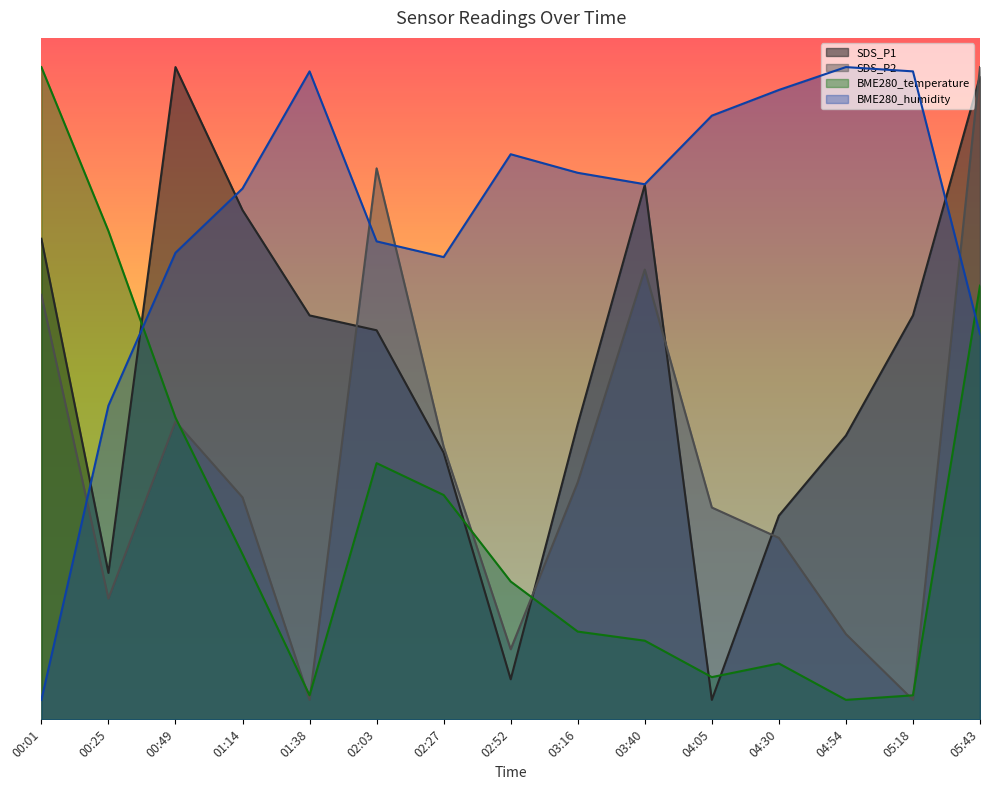

Reading left to right, list all the values displayed in this chart.

SDS_P1: 49.4	15.0	67.0	52.3	41.5	40.0	27.4	4.1	30.3	54.9	2.0	20.9	29.2	41.5	66.1
SDS_P2: 43.6	12.4	30.6	22.8	2.0	56.6	28.0	7.2	24.4	46.2	21.8	18.6	8.8	2.0	67.0
BME280_temperature: 67.0	50.2	31.0	17.0	2.5	26.3	23.0	14.2	9.0	8.1	4.3	5.7	2.0	2.5	44.6
BME280_humidity: 2.0	32.2	47.9	54.5	66.6	49.1	47.5	58.0	56.1	55.0	62.0	64.7	67.0	66.6	39.6